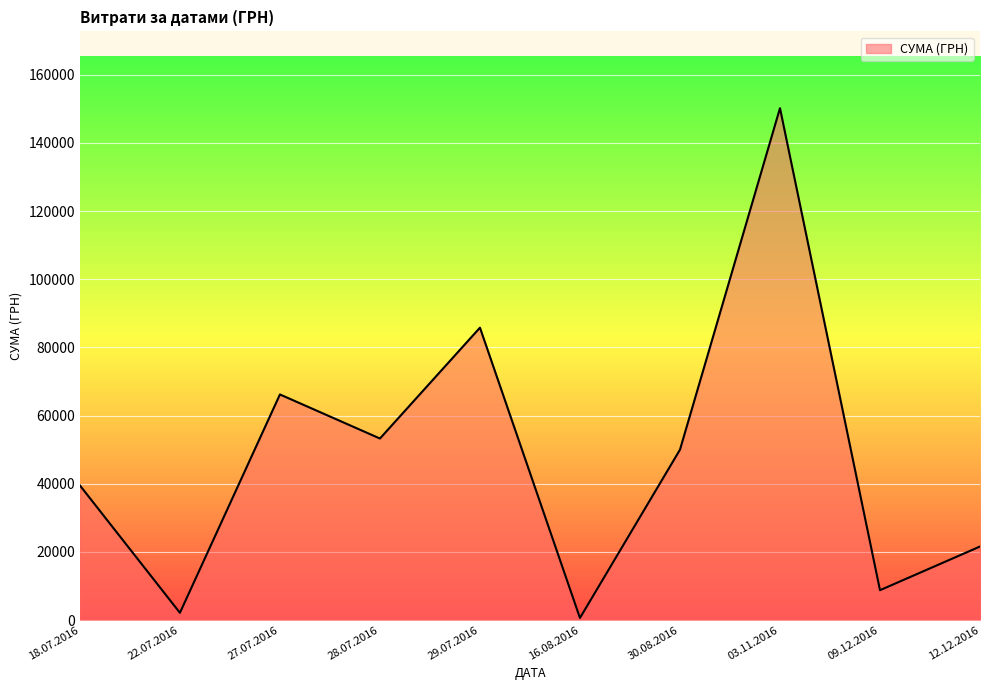

What is the change in value from 27.07.2016 to 30.08.2016?

-16210.0